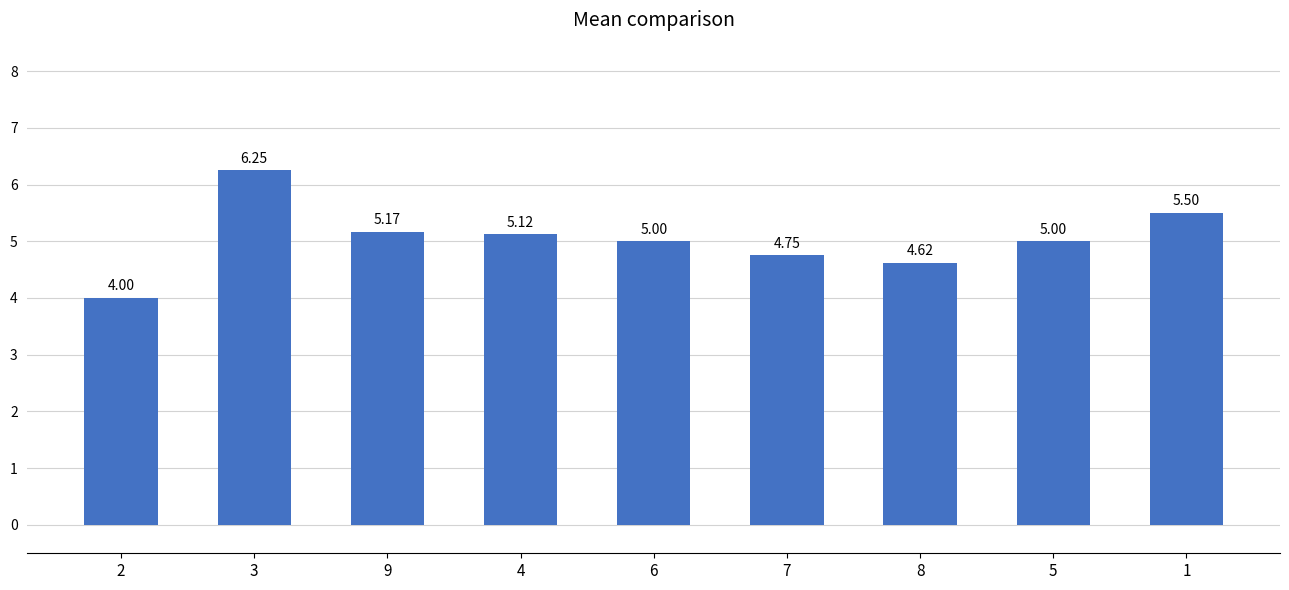

What is the difference between the values at 4 and 8?

0.5